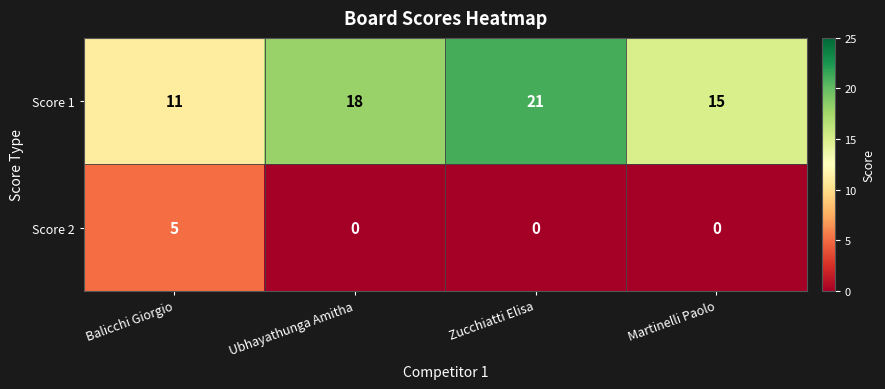

At how many categories does at least one series exceed 8?

4